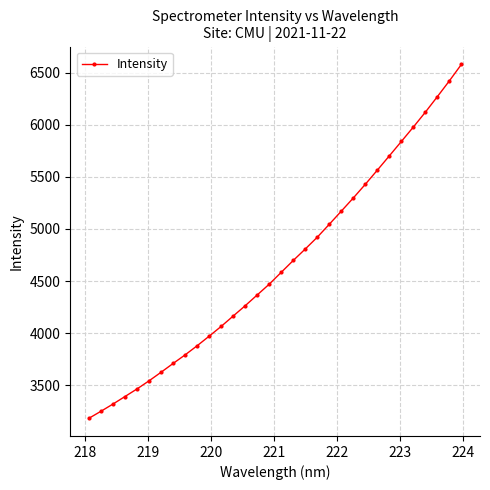

What is the minimum value shown in the chart?

3181.8